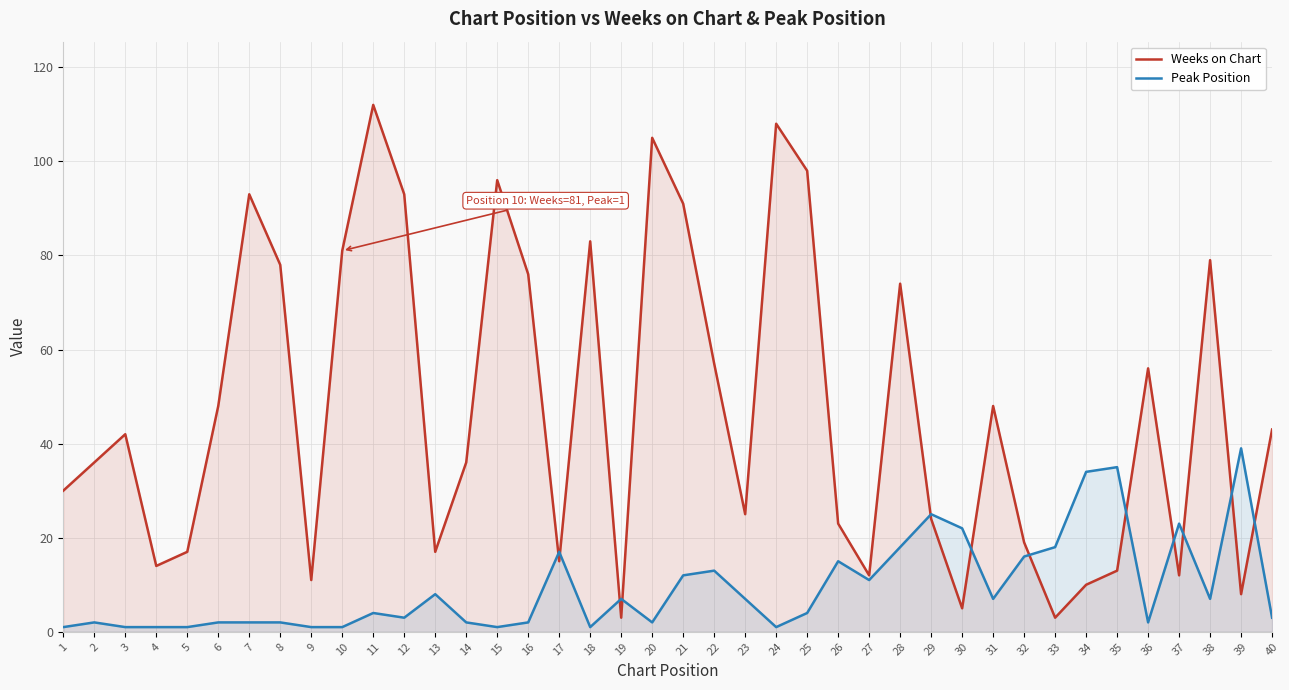

Where does the Peak Position series first go above 4?

13